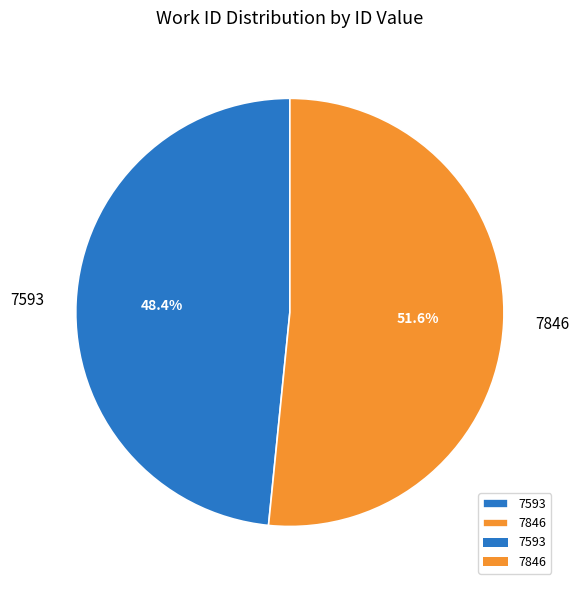

How many segments does this pie chart have?

2